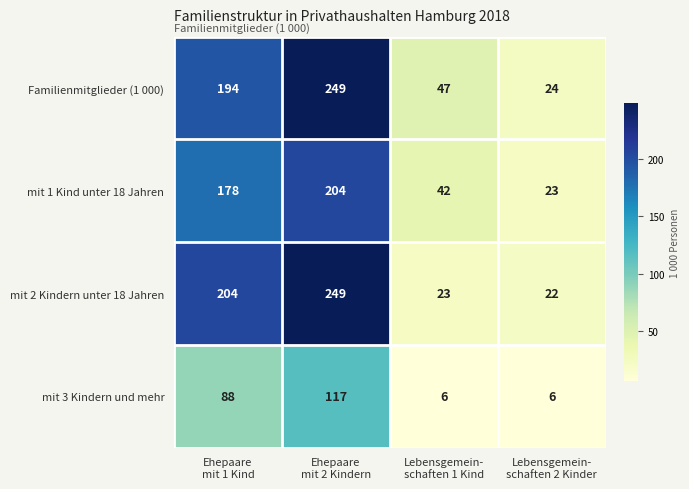

How many Familienmitglieder (1 000) values are between 47 and 249?

3